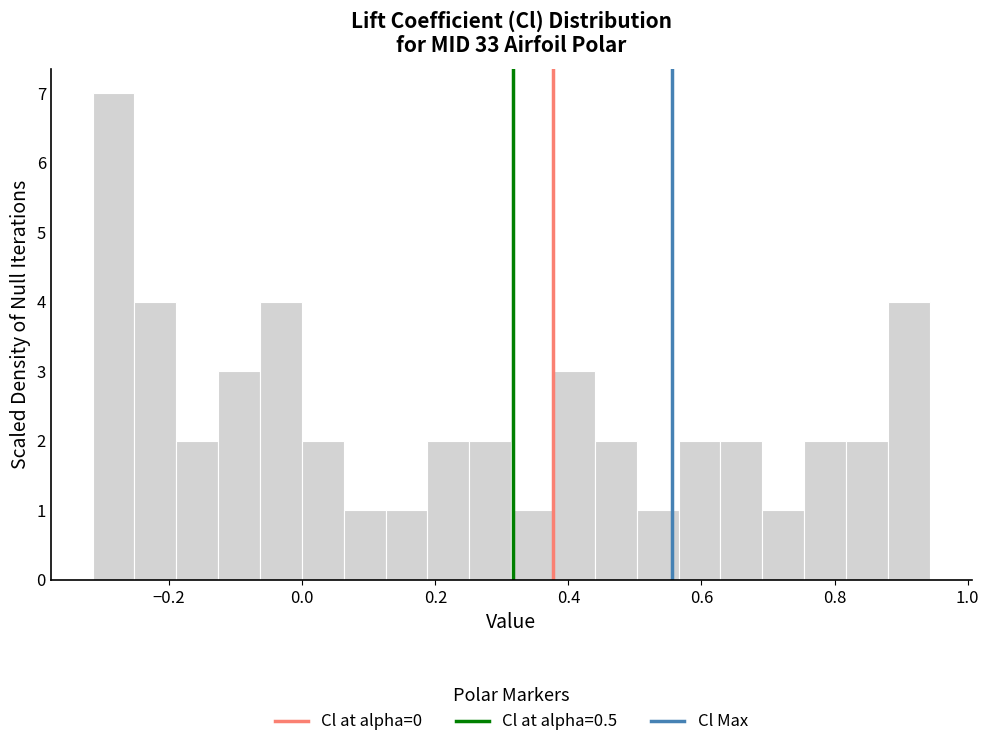

Read against the x-axis, roughly where is the centre of the tallest bar?

-0.28